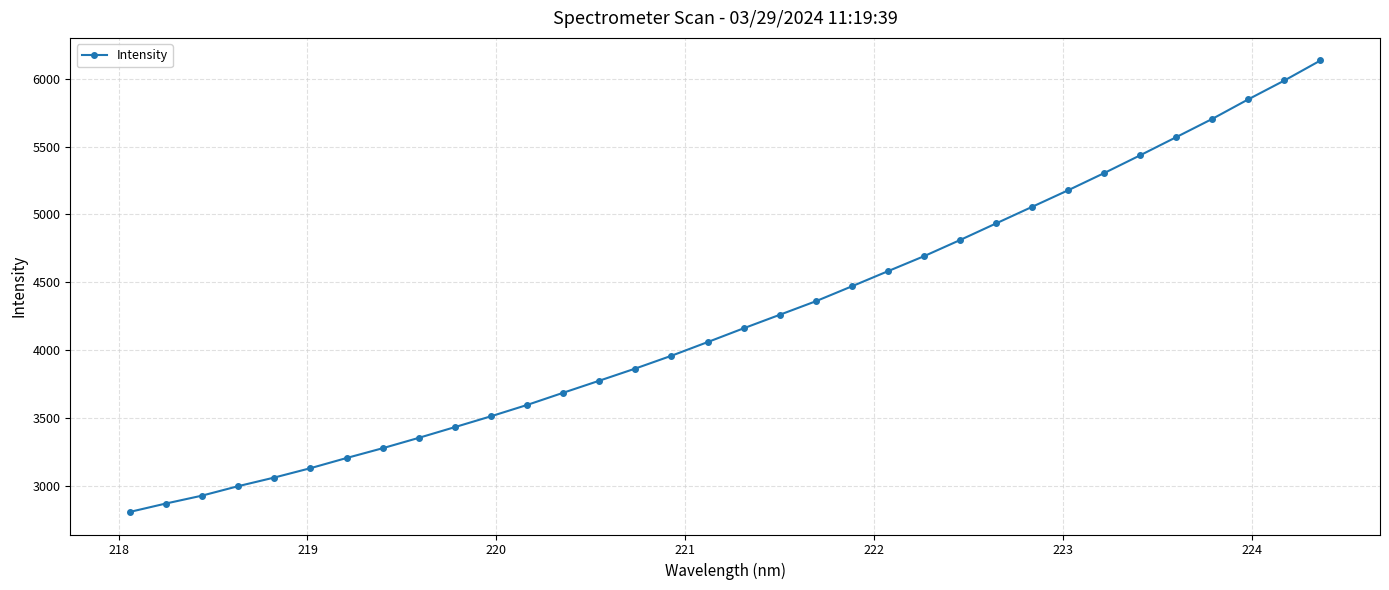

How many lines are shown in the chart?

1